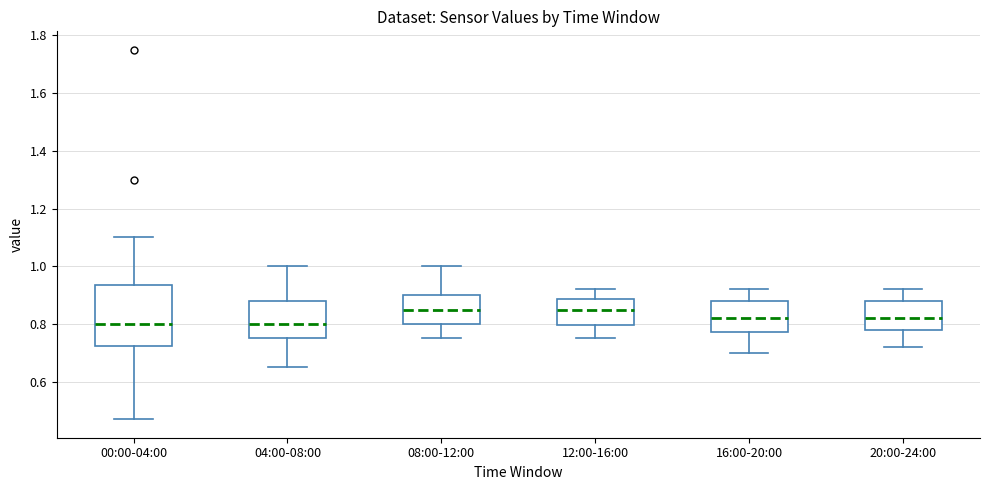

Reading left to right, read every box against the y-axis: the position of its median line, the range the box covers, and the ends of its whiskers. The values are not printed on the chart, so give them approximately, as read against the axis.

00:00-04:00: median 0.80, box 0.72 to 0.94, whiskers 0.48 to 1.10
04:00-08:00: median 0.80, box 0.76 to 0.88, whiskers 0.66 to 1.00
08:00-12:00: median 0.86, box 0.80 to 0.90, whiskers 0.76 to 1.00
12:00-16:00: median 0.86, box 0.80 to 0.88, whiskers 0.76 to 0.92
16:00-20:00: median 0.82, box 0.78 to 0.88, whiskers 0.70 to 0.92
20:00-24:00: median 0.82, box 0.78 to 0.88, whiskers 0.72 to 0.92